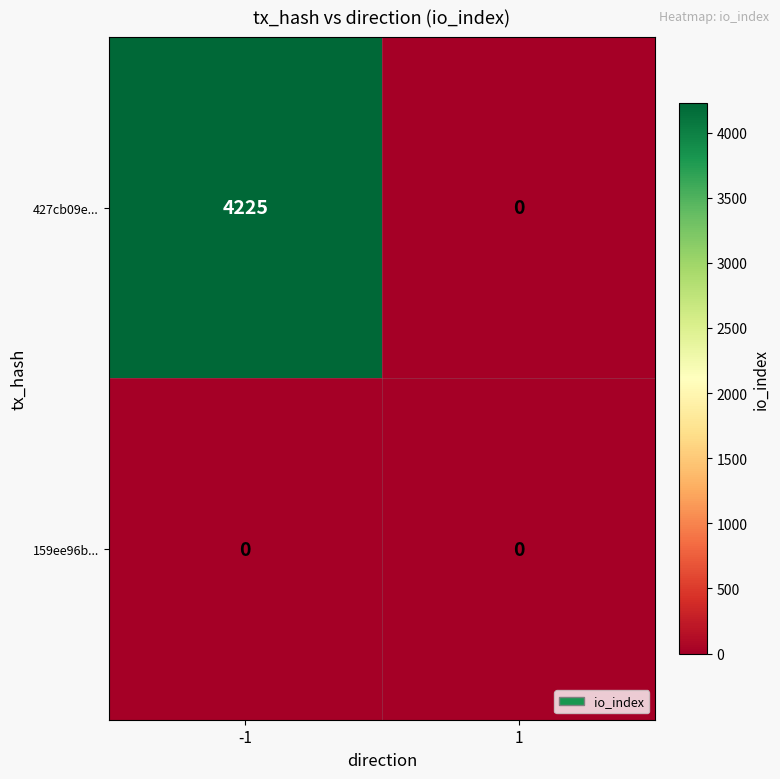

Reading right to left, transcribe all the data shown in this chart.

427cb09e...: 0	4225
159ee96b...: 0	0